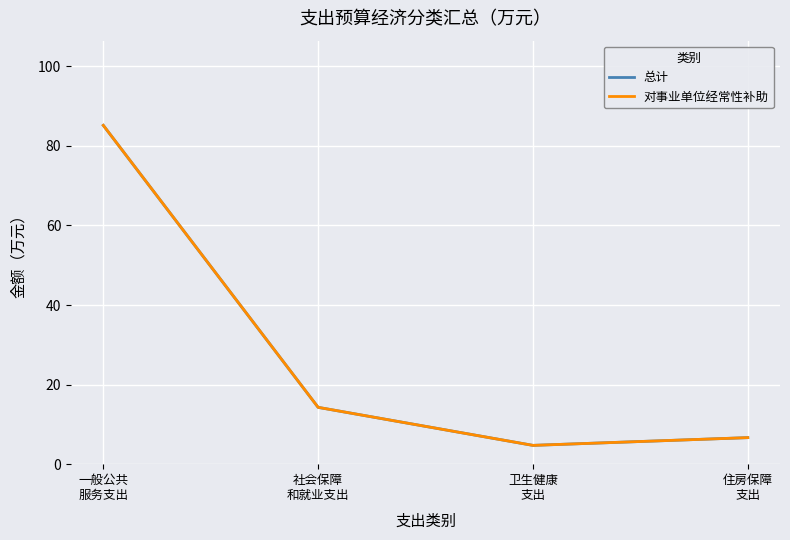

The value of 总计 at 社会保障
和就业支出 is 14.3. True or false?

True